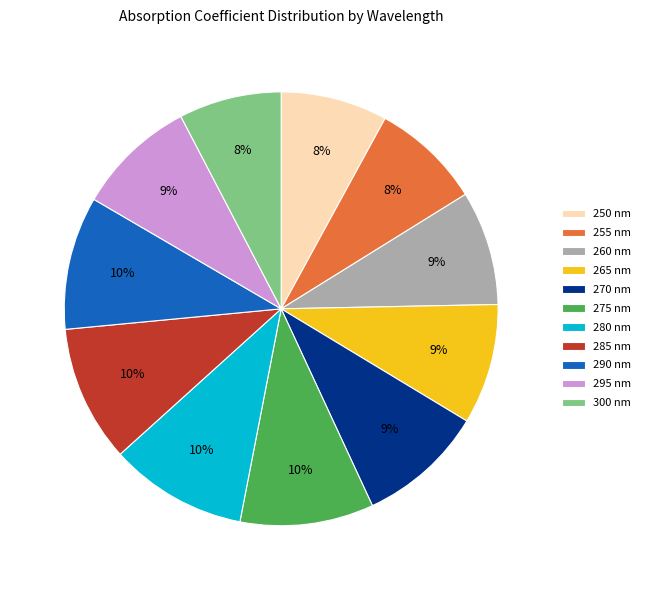

Is there any slice that represents more than half of the pie?

No